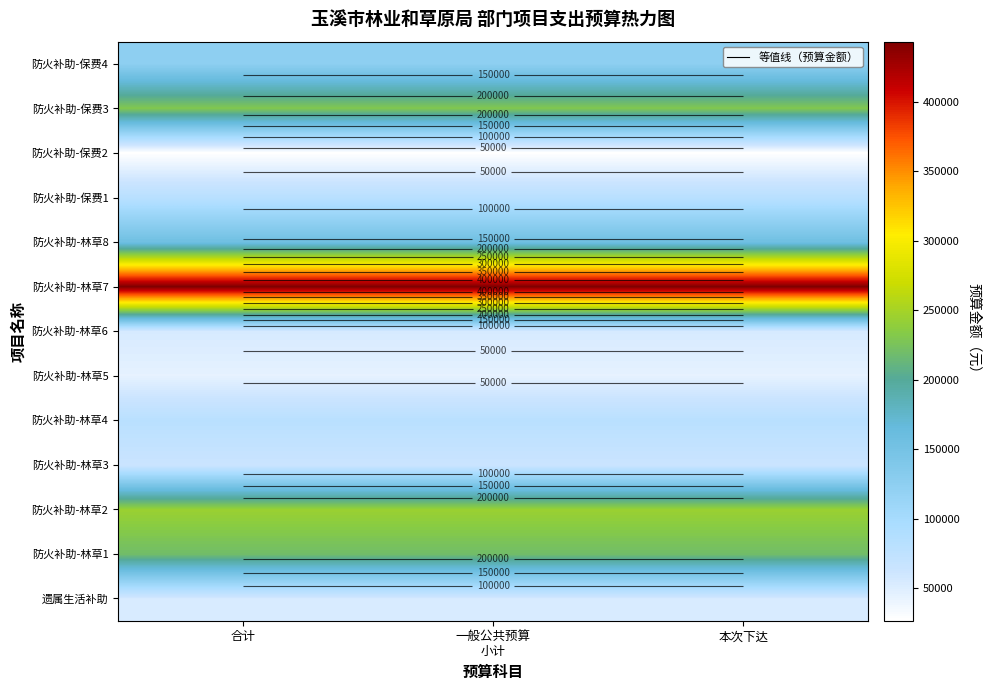

What is the maximum value for 遗属生活补助?

54120